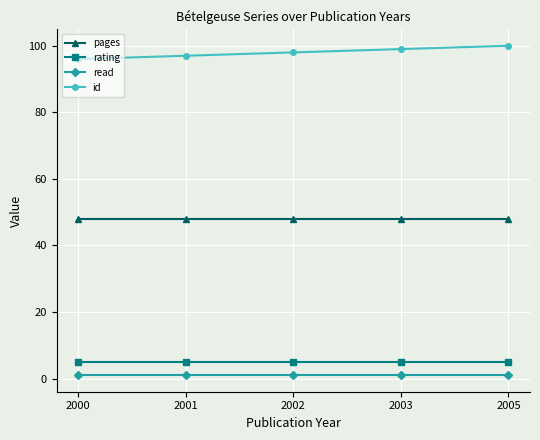

Which series has the largest range (max minus min)?

id